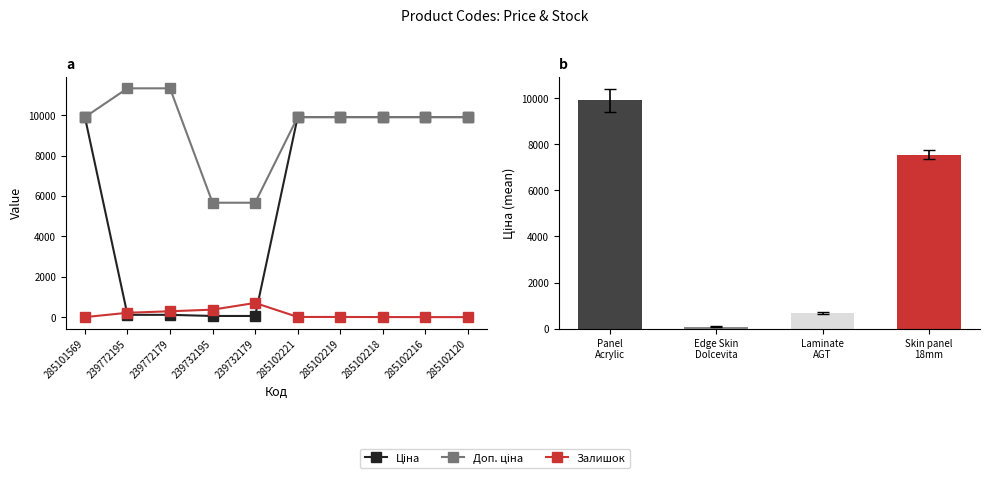

What is the difference between the second highest and minimum values in the Доп. ціна series?

5667.0